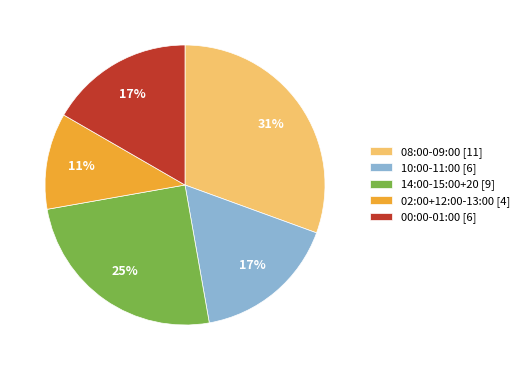

Combined, do 02:00+12:00-13:00 [4] and 10:00-11:00 [6] account for over 50%?

No